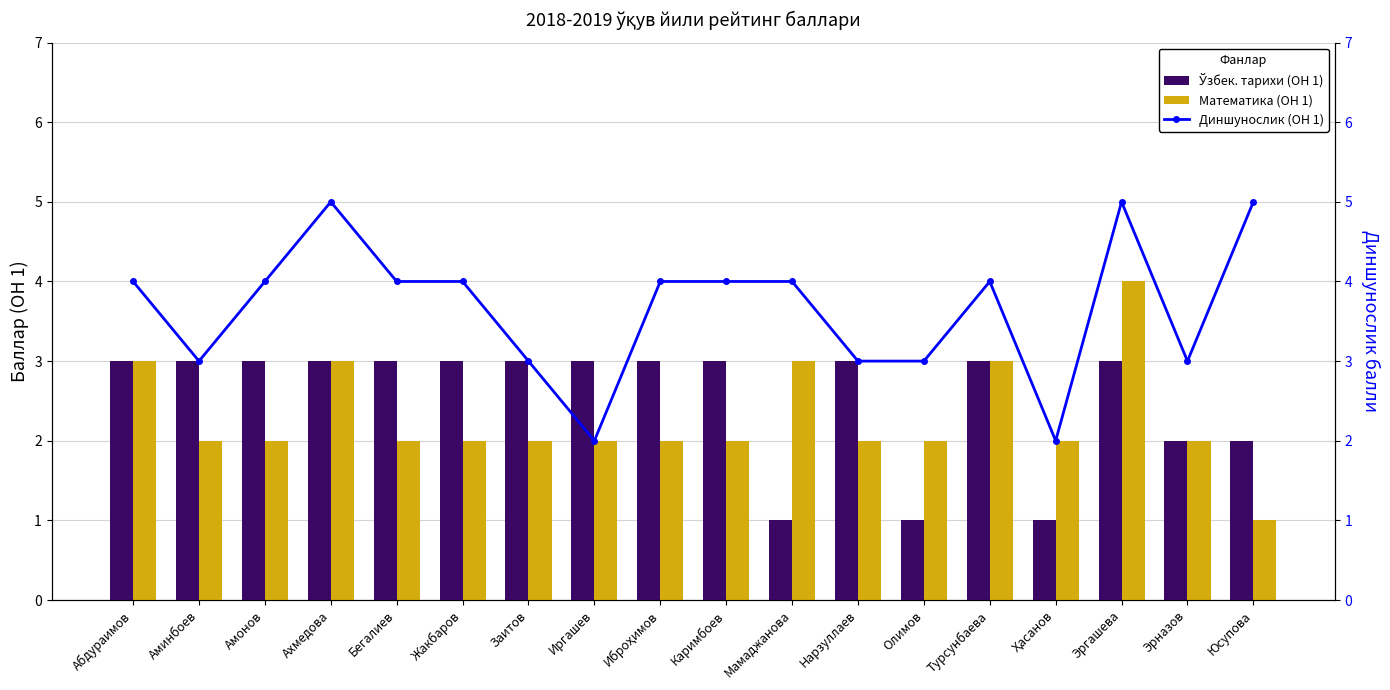

What is the sum of the Математика (ОН 1) values at Абдураимов and Мамаджанова?

6